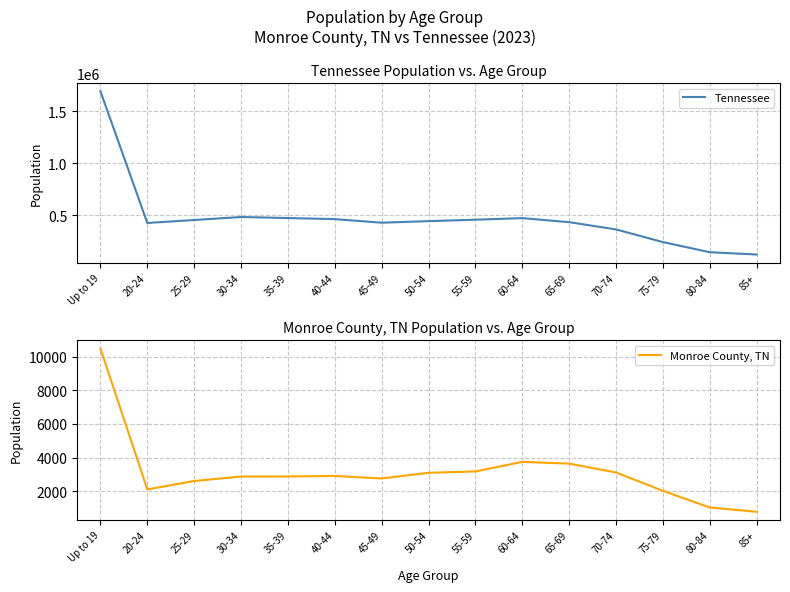

True or false: Tennessee and Monroe County, TN cross at least once.

False